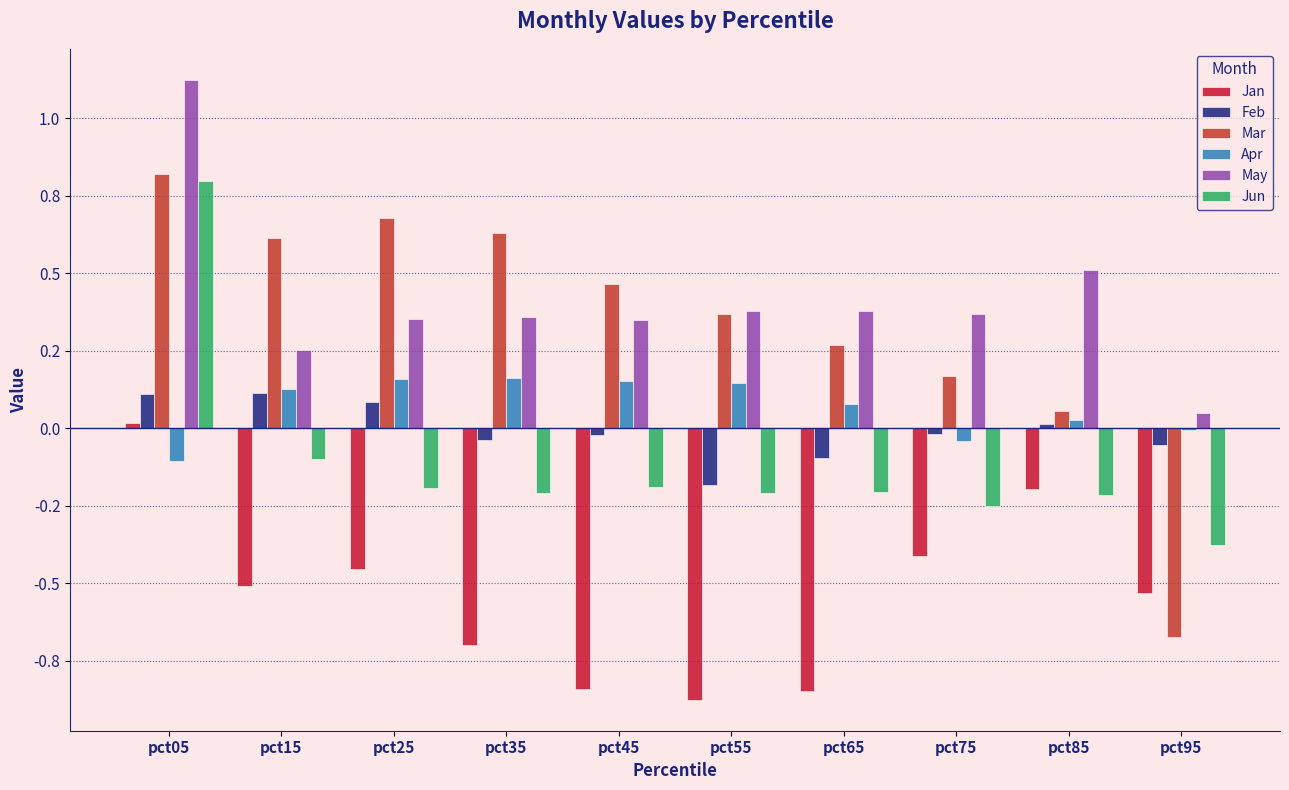

Reading left to right, extract all data points from this chart.

Jan: pct05=0.0	pct15=-0.5	pct25=-0.5	pct35=-0.7	pct45=-0.8	pct55=-0.9	pct65=-0.8	pct75=-0.4	pct85=-0.2	pct95=-0.5
Feb: pct05=0.1	pct15=0.1	pct25=0.1	pct35=-0.0	pct45=-0.0	pct55=-0.2	pct65=-0.1	pct75=-0.0	pct85=0.0	pct95=-0.1
Mar: pct05=0.8	pct15=0.6	pct25=0.7	pct35=0.6	pct45=0.5	pct55=0.4	pct65=0.3	pct75=0.2	pct85=0.1	pct95=-0.7
Apr: pct05=-0.1	pct15=0.1	pct25=0.2	pct35=0.2	pct45=0.2	pct55=0.1	pct65=0.1	pct75=-0.0	pct85=0.0	pct95=-0.0
May: pct05=1.1	pct15=0.3	pct25=0.4	pct35=0.4	pct45=0.3	pct55=0.4	pct65=0.4	pct75=0.4	pct85=0.5	pct95=0.1
Jun: pct05=0.8	pct15=-0.1	pct25=-0.2	pct35=-0.2	pct45=-0.2	pct55=-0.2	pct65=-0.2	pct75=-0.3	pct85=-0.2	pct95=-0.4